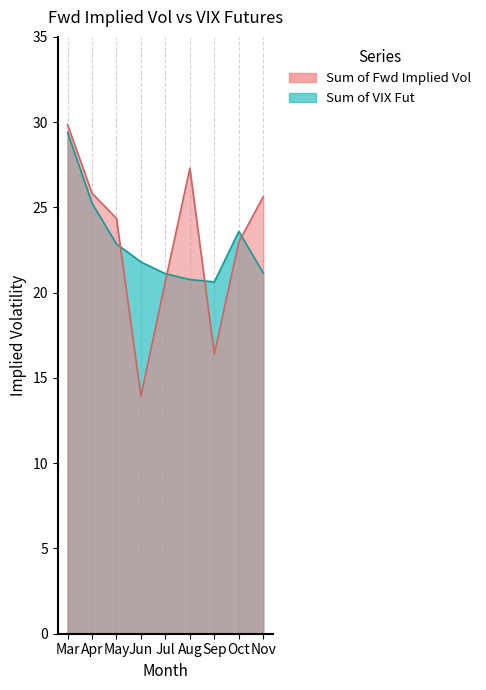

What is the sum of the Sum of VIX Fut values at May and Sep?

43.5